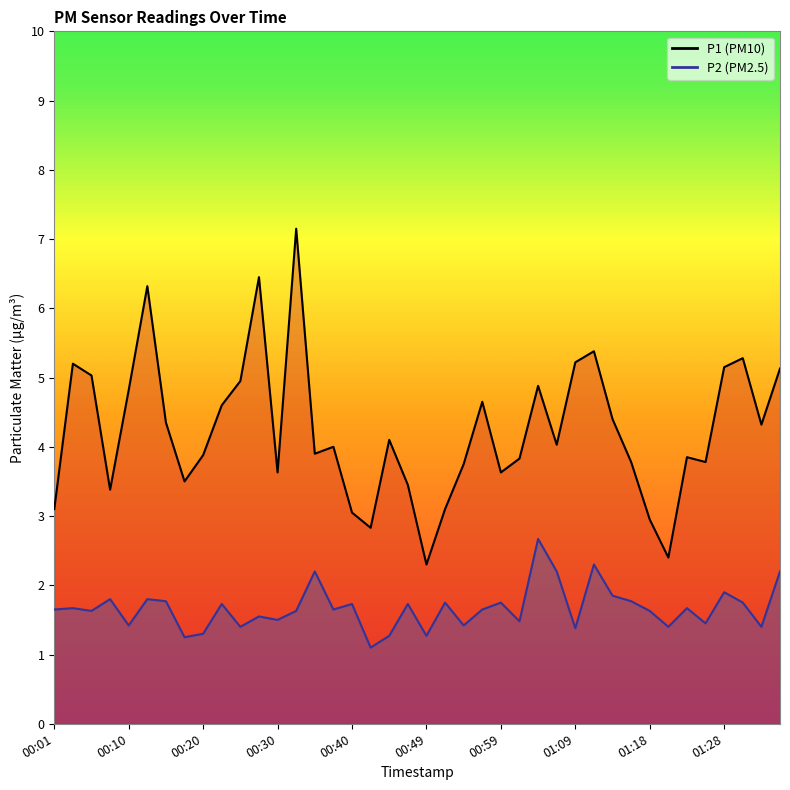

Reading left to right, list all the values displayed in this chart.

P1 line: 3.1	5.2	5.0	3.4	4.8	6.3	4.3	3.5	3.9	4.6	5.0	6.5	3.6	7.2	3.9	4.0	3.0	2.8	4.1	3.5	2.3	3.1	3.8	4.7	3.6	3.8	4.9	4.0	5.2	5.4	4.4	3.8	3.0	2.4	3.9	3.8	5.2	5.3	4.3	5.1
P2 line: 1.6	1.7	1.6	1.8	1.4	1.8	1.8	1.2	1.3	1.7	1.4	1.6	1.5	1.6	2.2	1.6	1.7	1.1	1.3	1.7	1.3	1.8	1.4	1.6	1.8	1.5	2.7	2.2	1.4	2.3	1.9	1.8	1.6	1.4	1.7	1.4	1.9	1.8	1.4	2.2